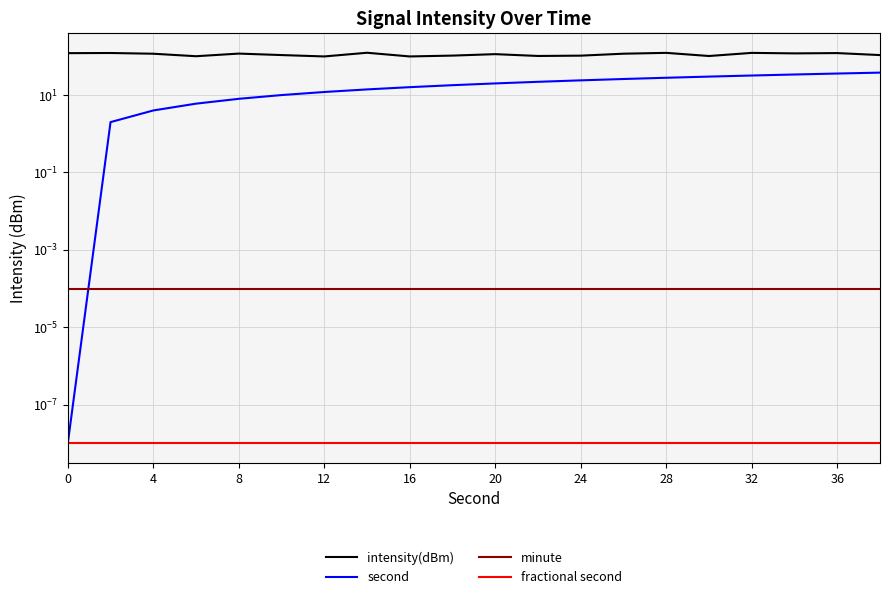

What is the total value across all series at 20?

134.1